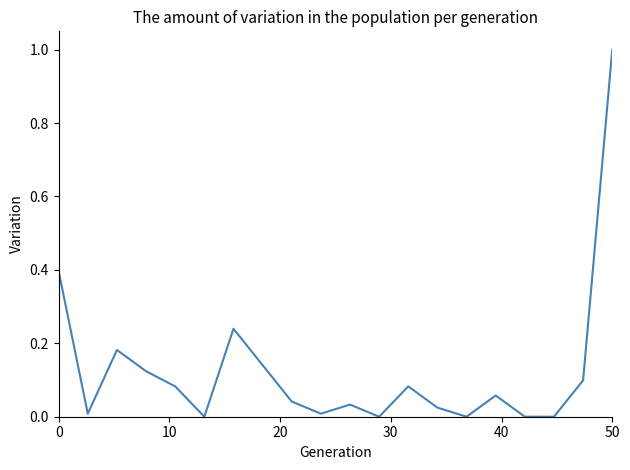

What is the greatest value displayed?

1.0